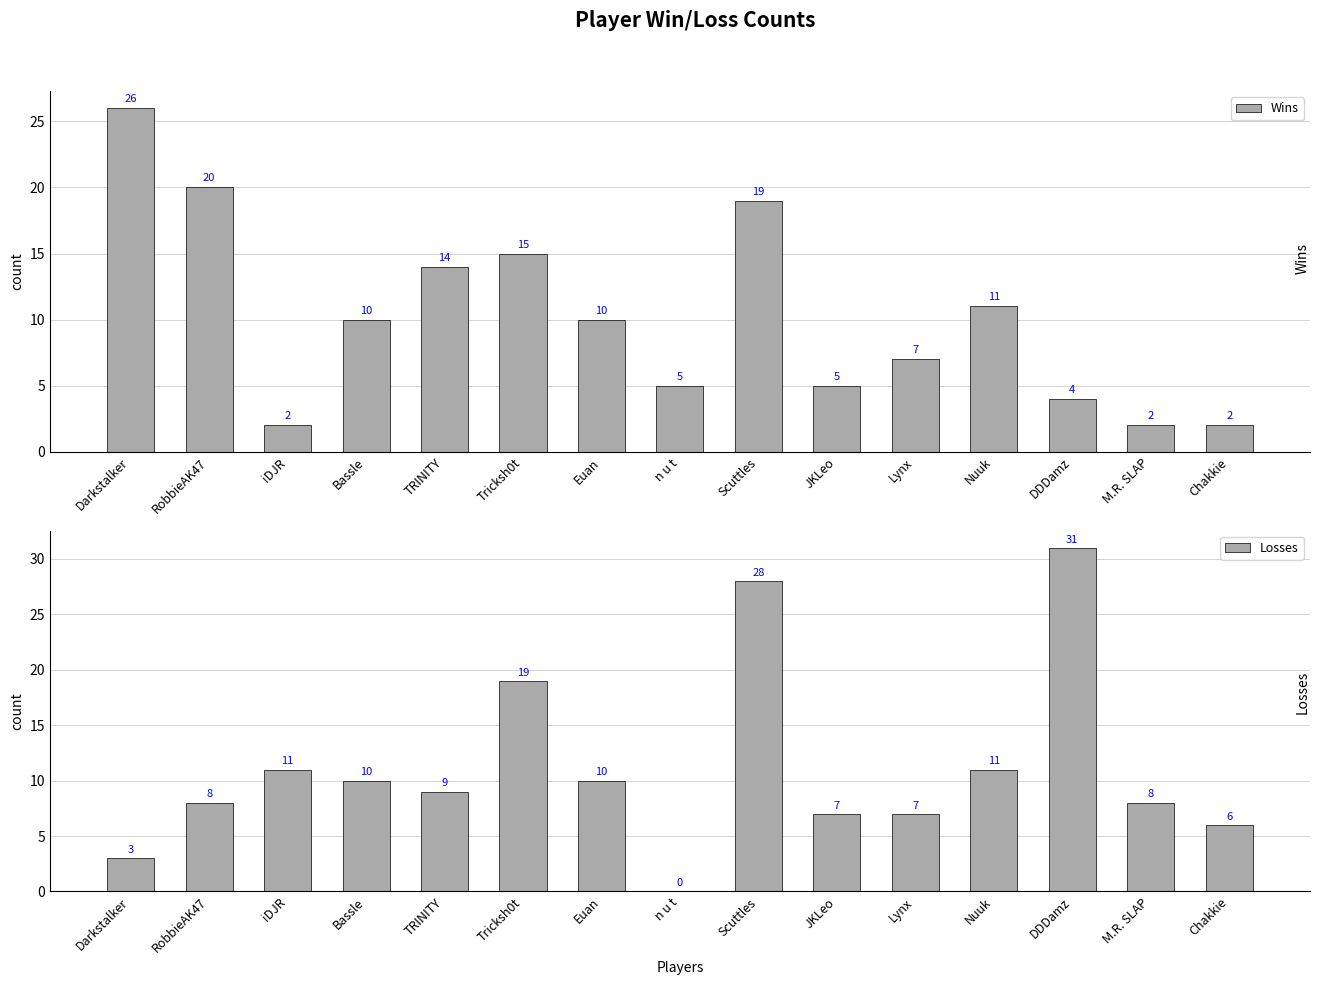

List the labels in order of Losses value, smallest first.

n u t, Darkstalker, Chakkie, JKLeo, Lynx, RobbieAK47, M.R. SLAP, TRINITY, Bassle, Euan, iDJR, Nuuk, Tricksh0t, Scuttles, DDDamz